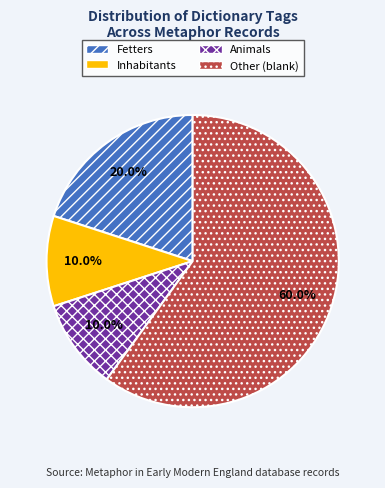

Which has a higher value, Animals or Other (blank)?

Other (blank)